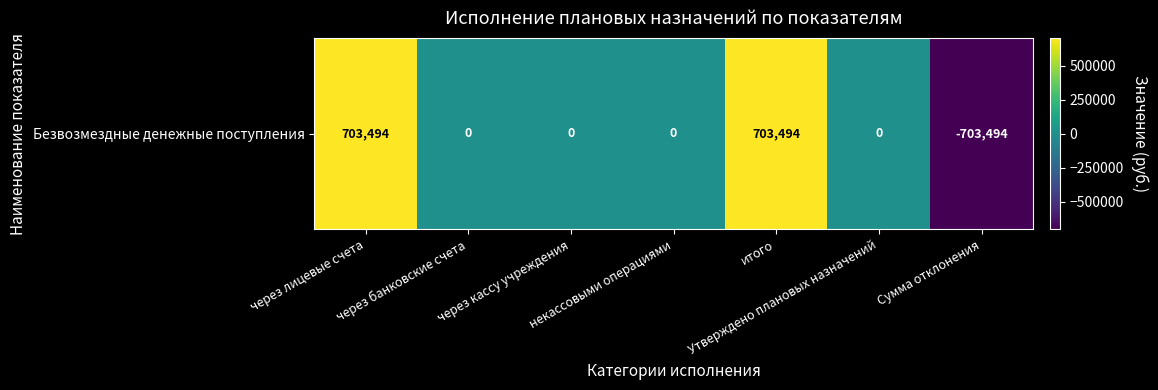

What is the greatest value displayed?

703494